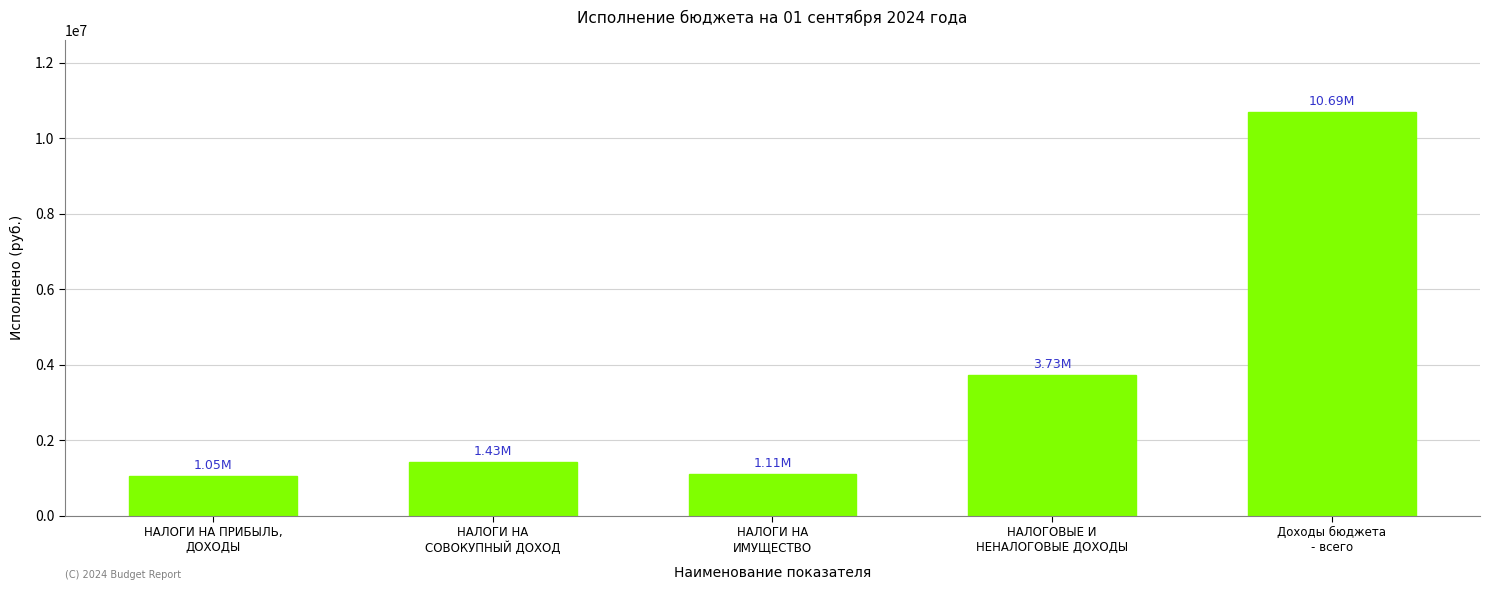

How many series are shown in this chart?

1